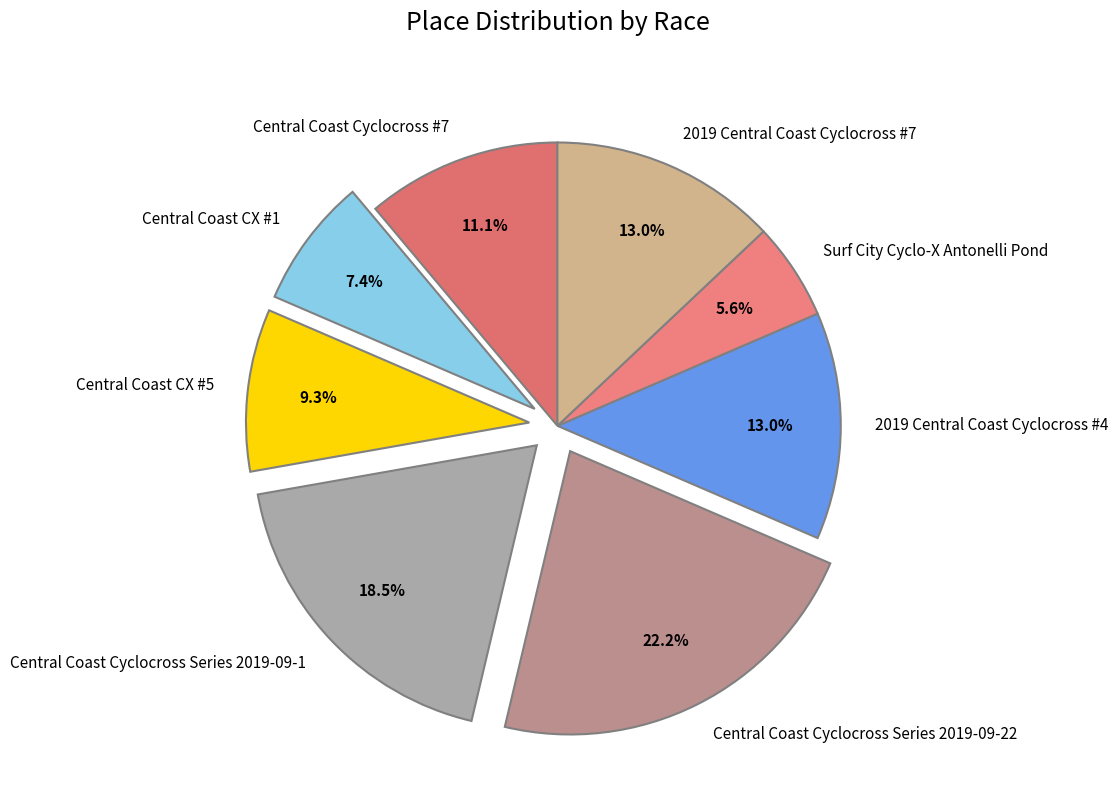

To the nearest percent, what is the average slice percentage?

12%